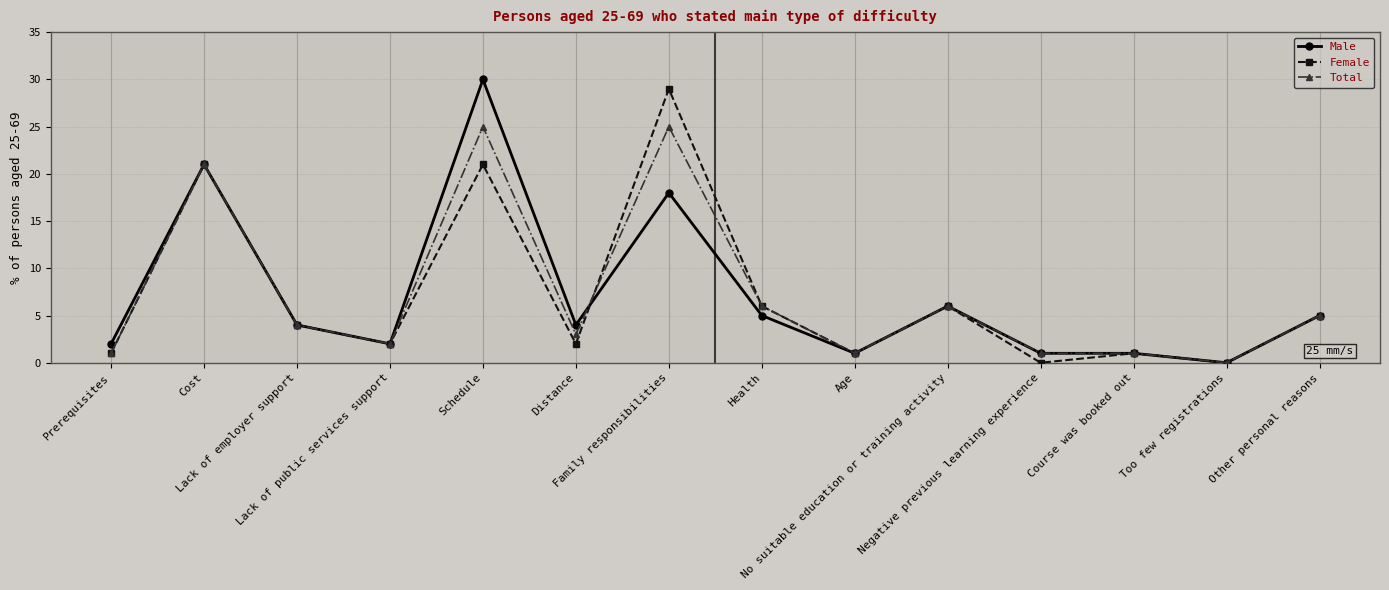

Where is the first local maximum for Male?

Cost